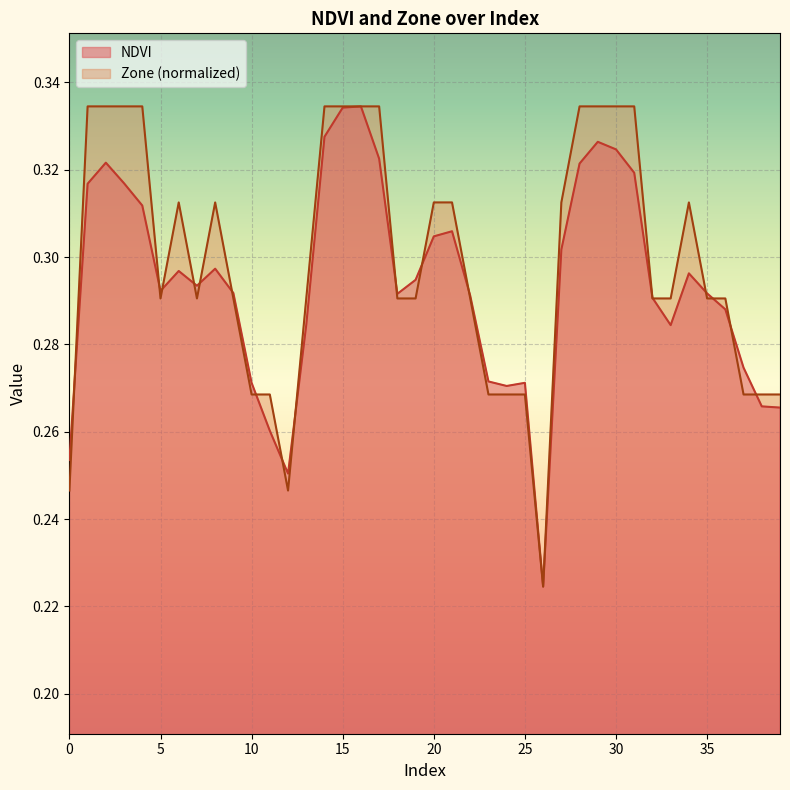

At which category does NDVI reach its first local peak?

2